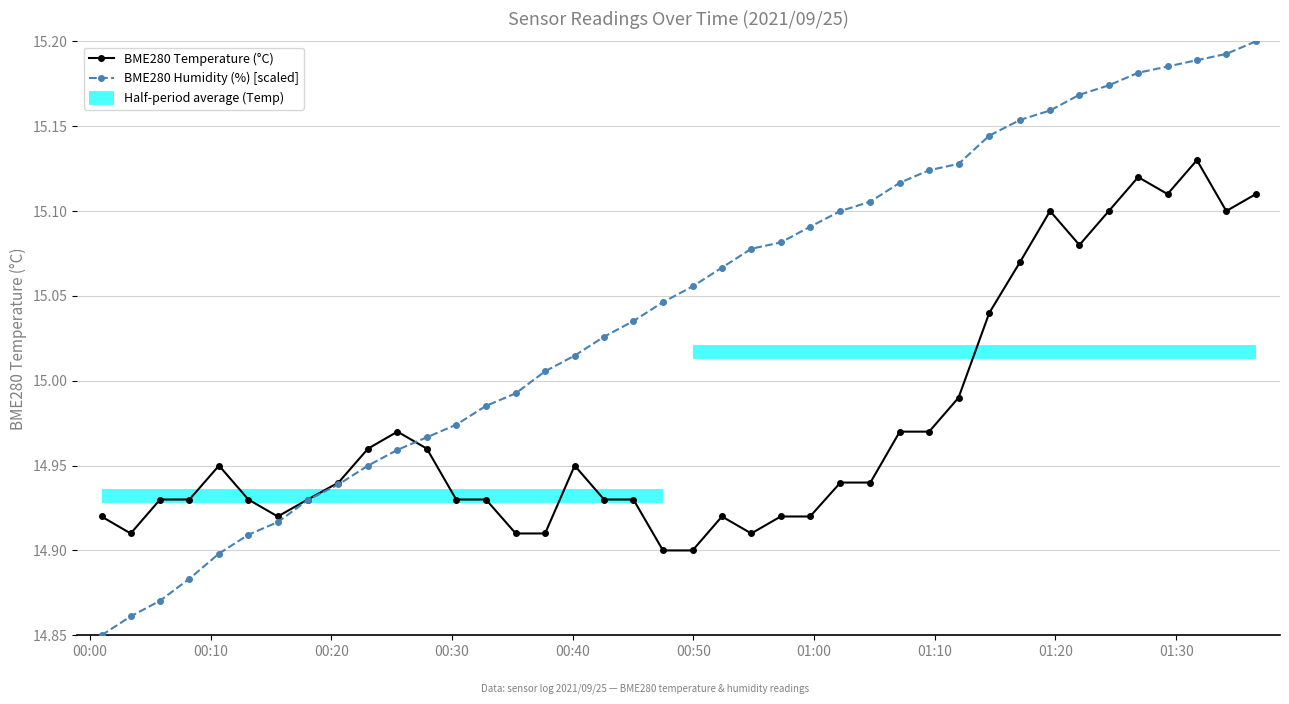

True or false: BME280 Temperature (°C) has more than 0 interior local peaks.

True